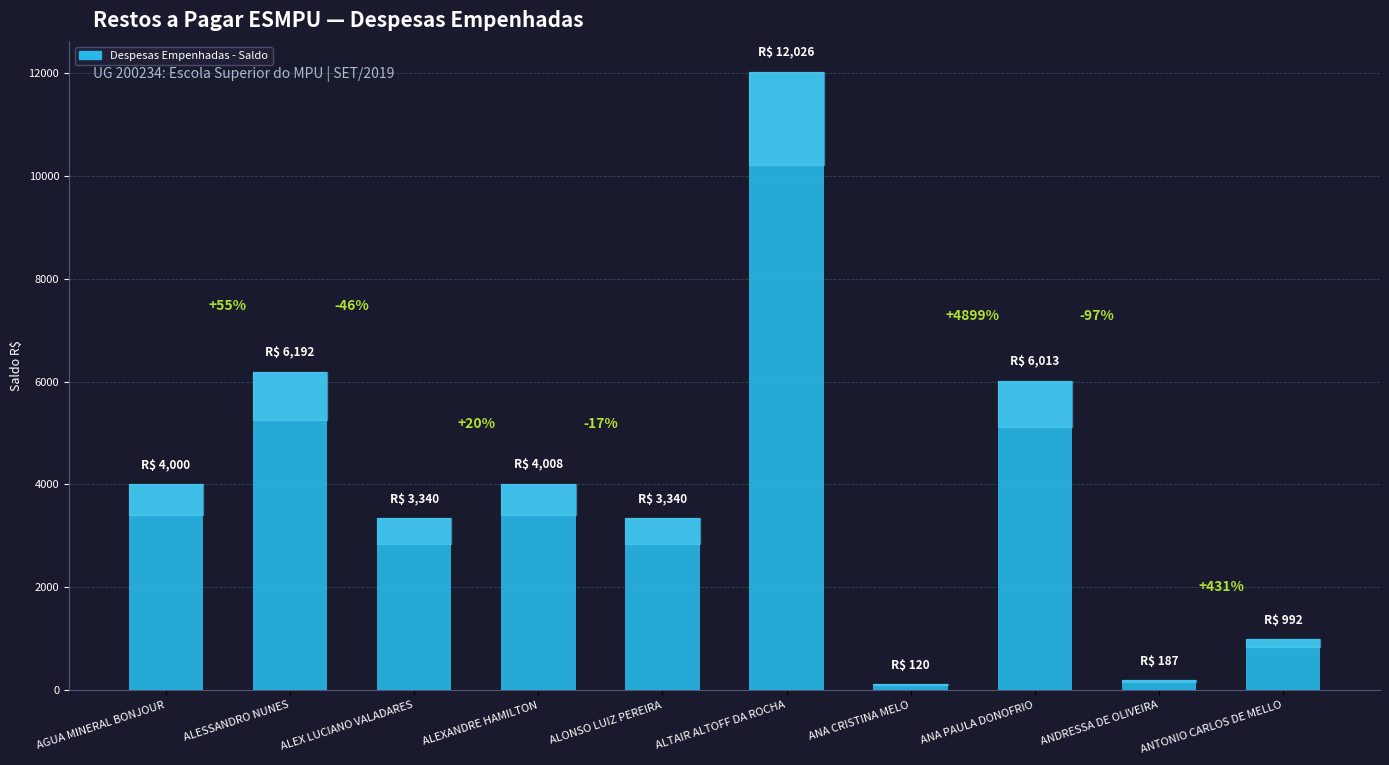

What is the label of the 4th bar from the left?

ALEXANDRE HAMILTON